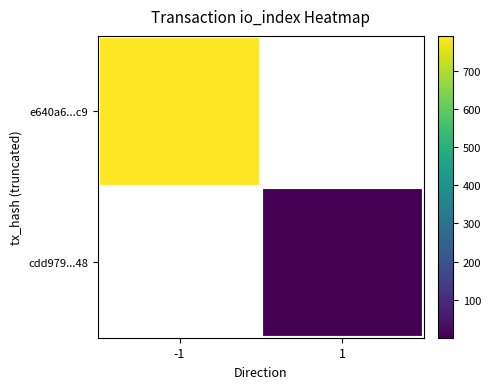

How many values in e640a6...c9 are above zero?

1